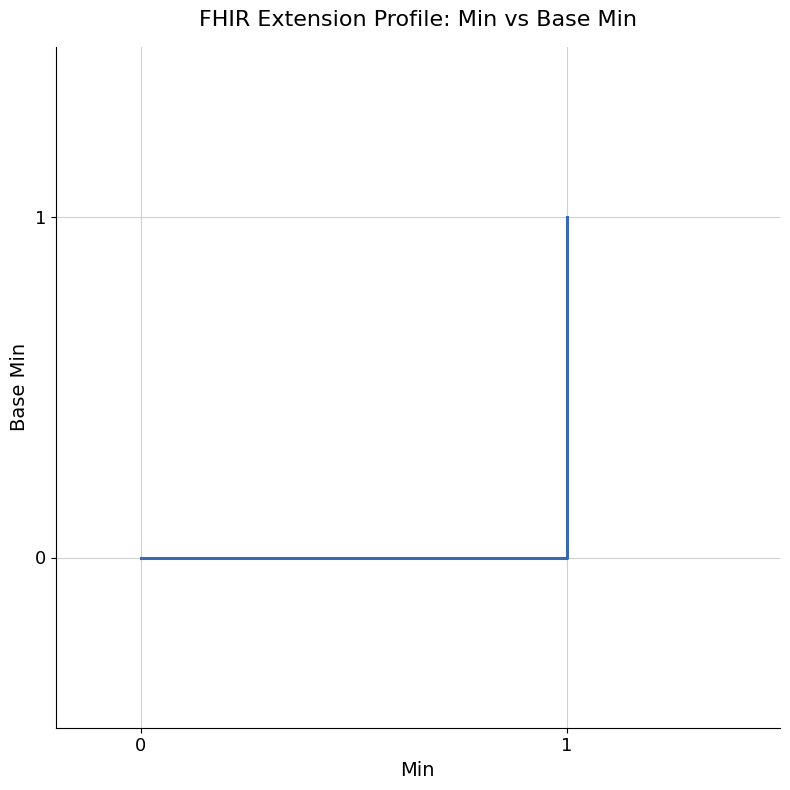

Reading right to left, what are all the values shown in this chart?

1	0	0	0	0